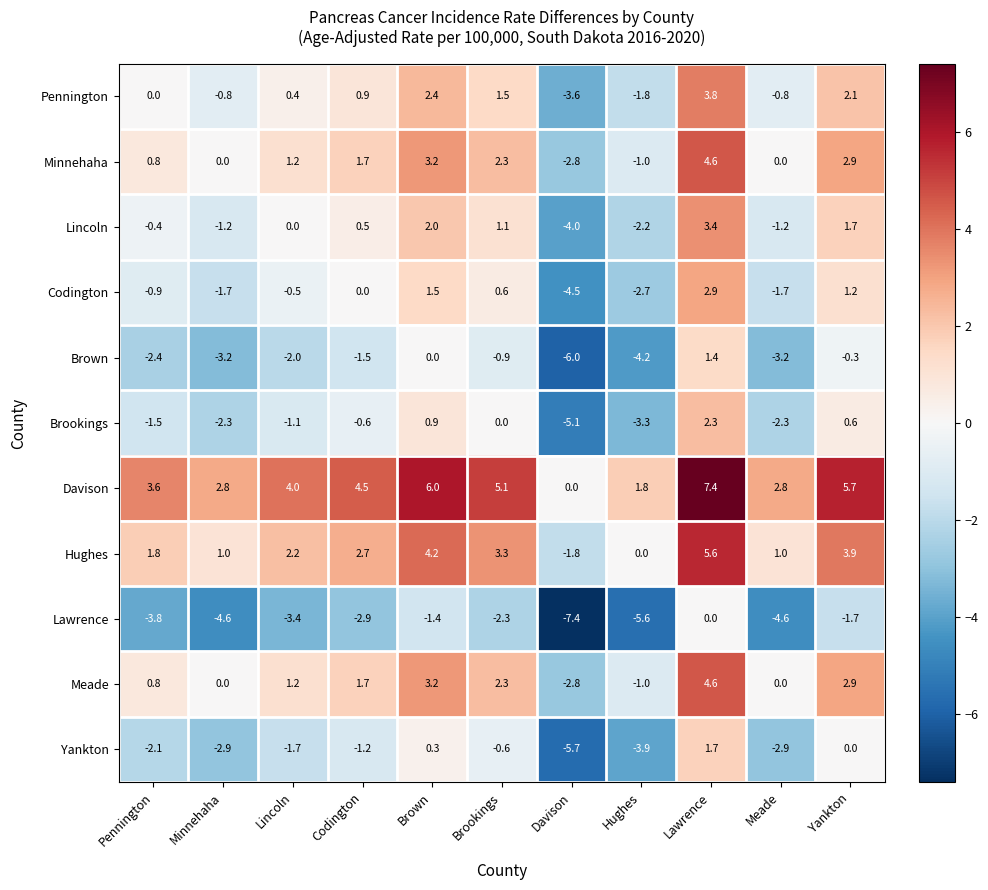

What is the difference between the second highest and second lowest values in the Minnehaha series?

4.2